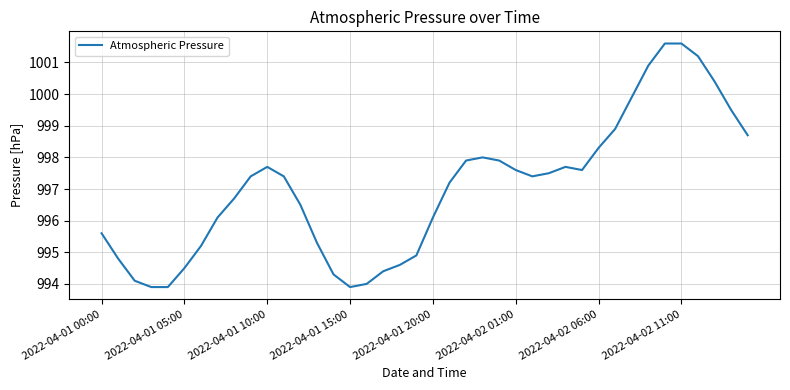

What is the smallest value displayed?

993.9